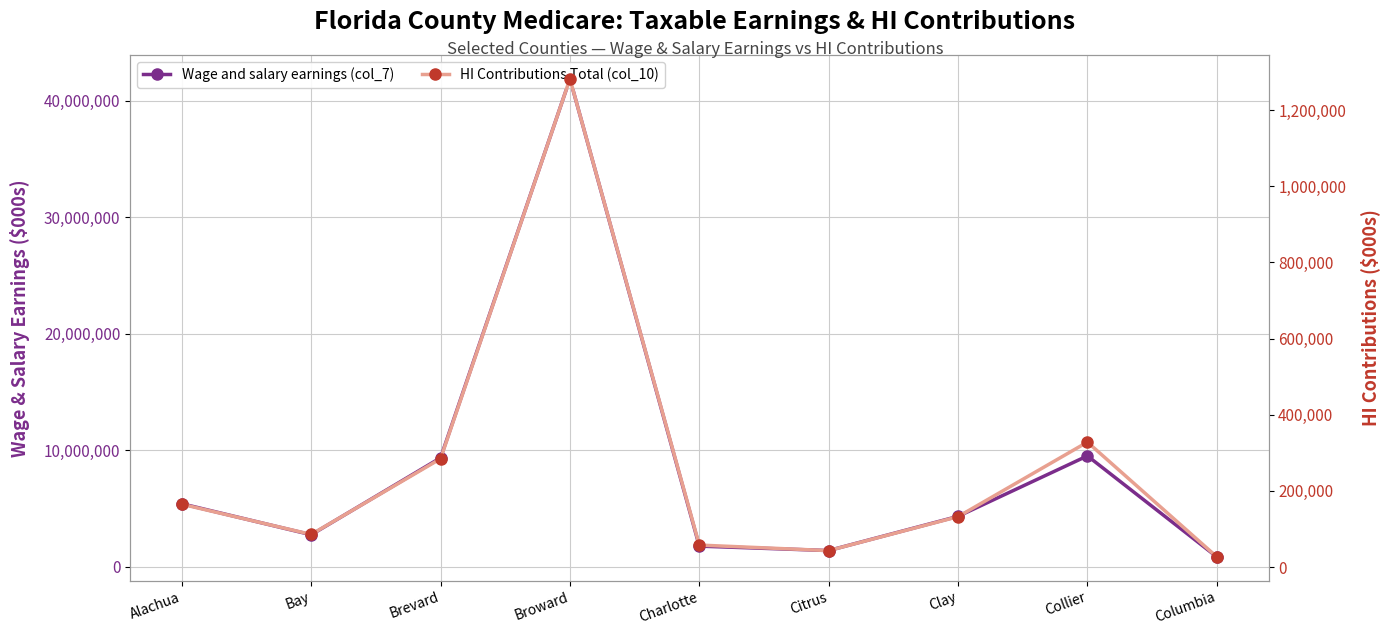

How many data points in HI Contributions Total (col_10) are above 132503?

4